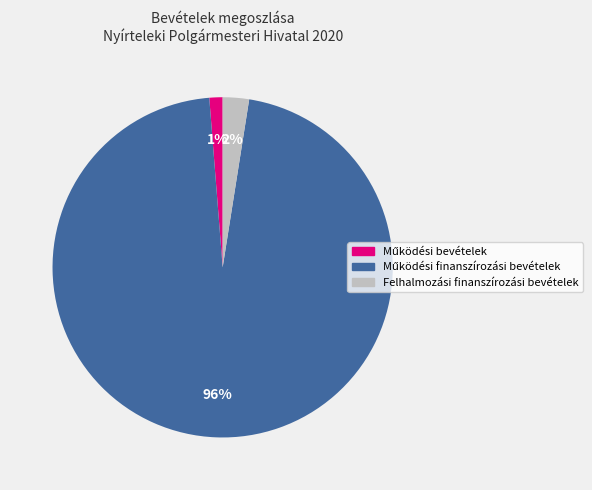

Is there any slice that represents more than half of the pie?

Yes